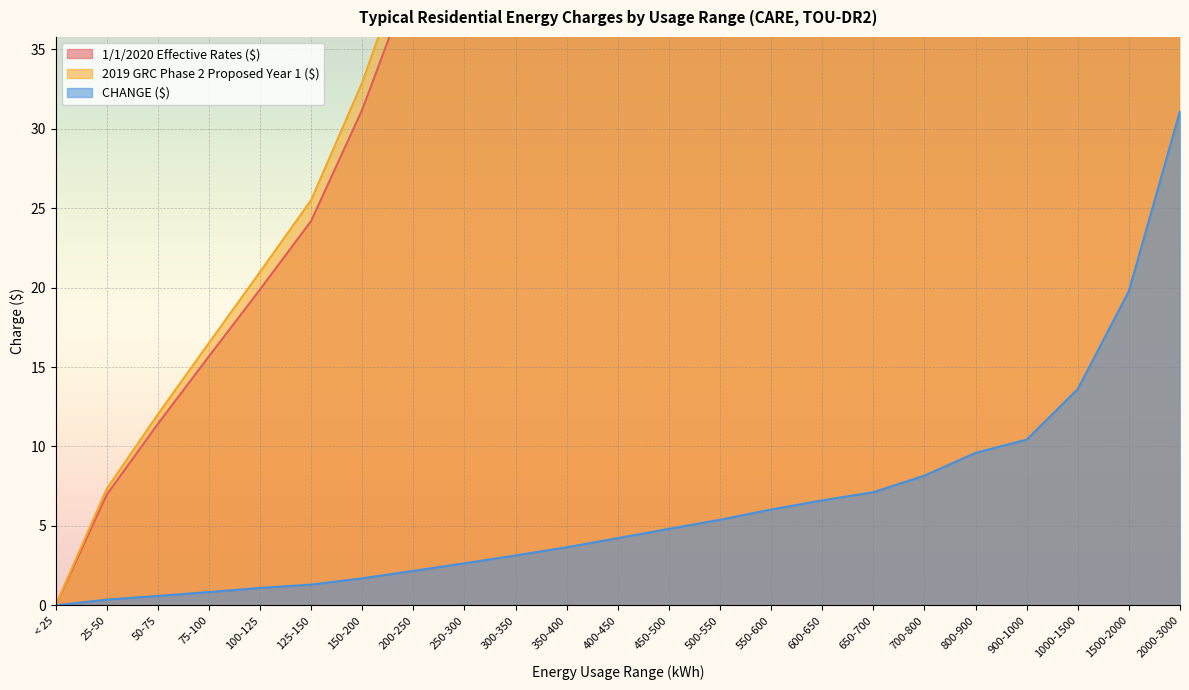

True or false: CHANGE ($) has a value of 4.7 at 250-300.

False